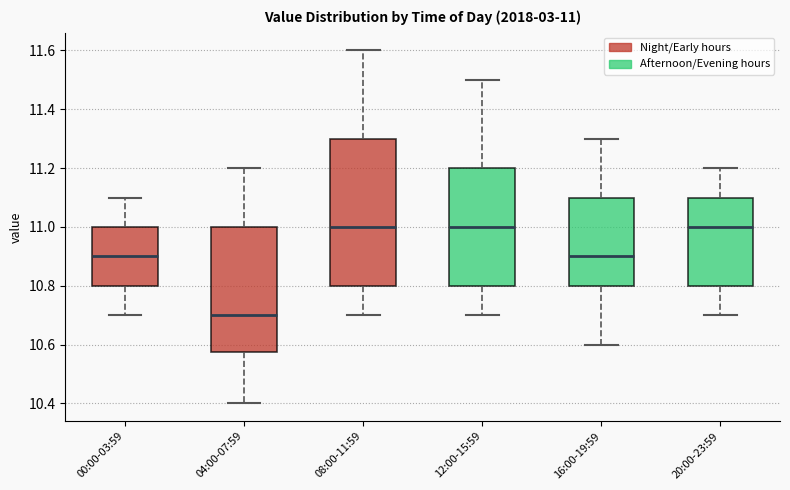

Which box is the tallest, from its lower edge to its upper edge?

08:00-11:59